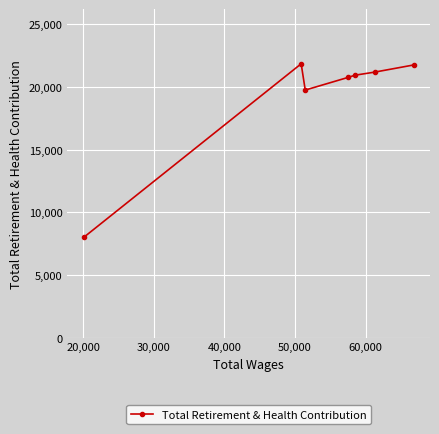

What is the greatest value displayed?

21856